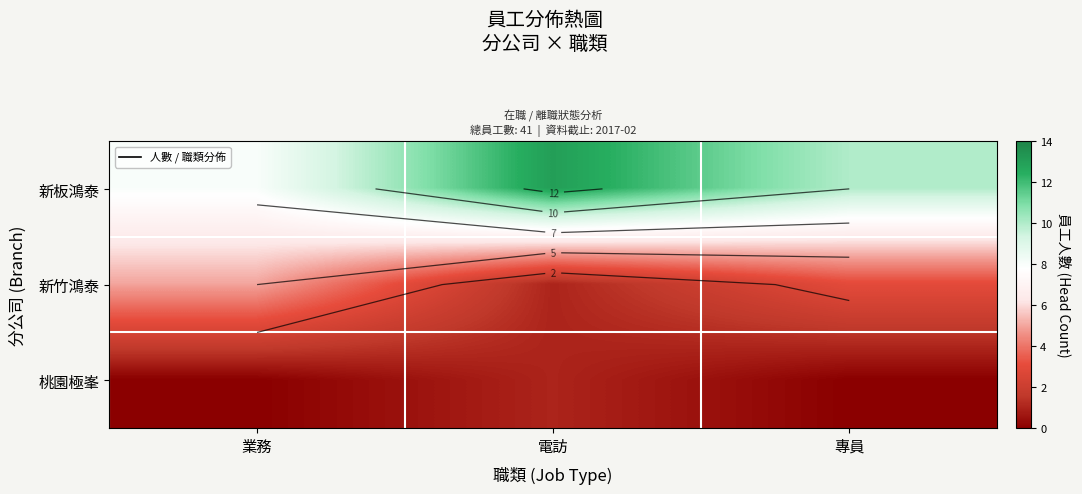

What is the spread (max minus min) of values at 專員?

10